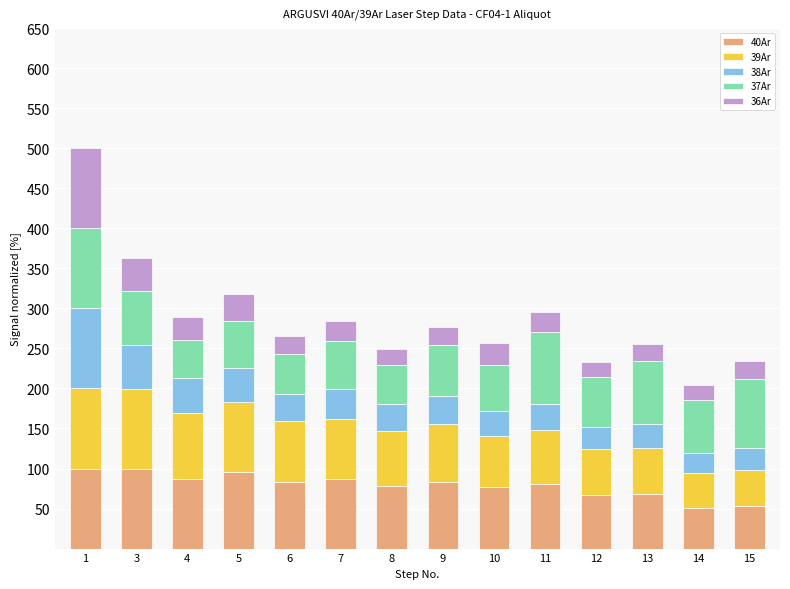

The 40Ar series shows 53.2 at 15. True or false?

True